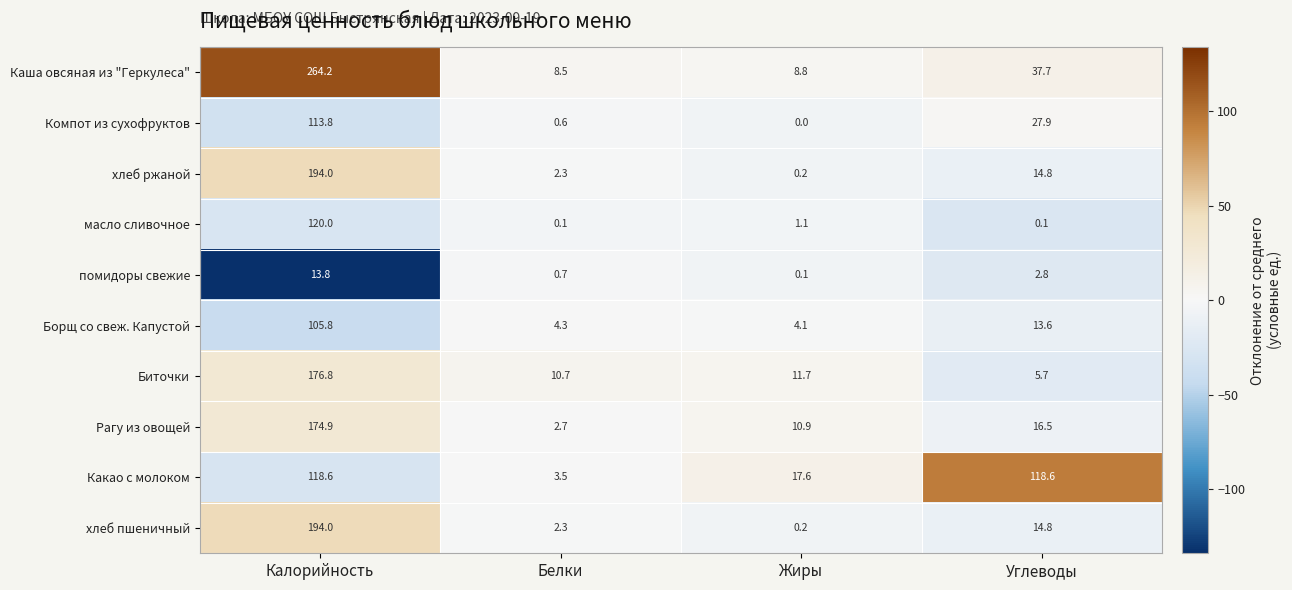

Which series has the largest total across all categories?

Каша овсяная из "Геркулеса"